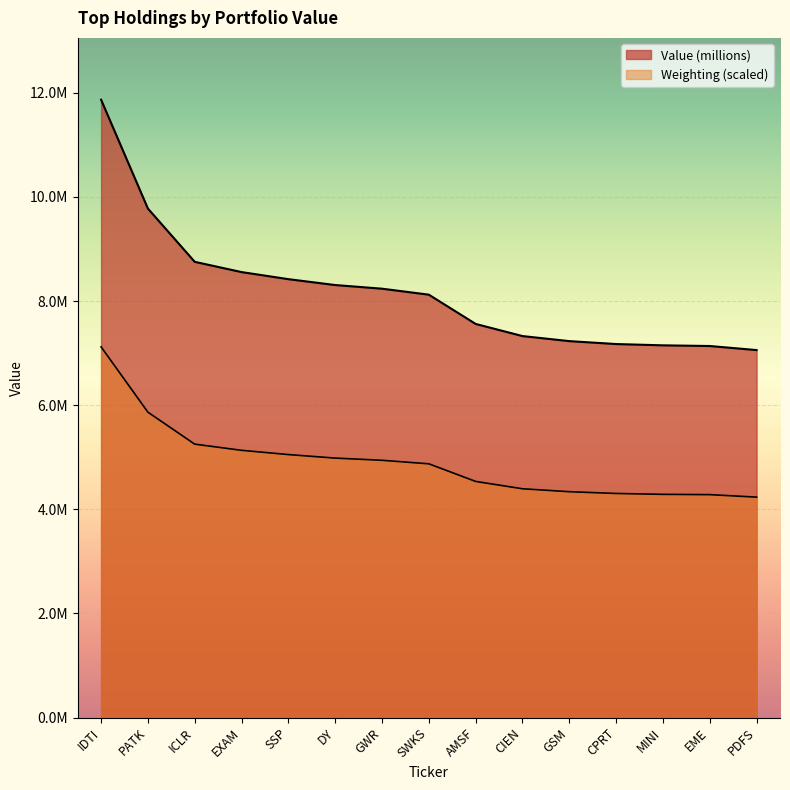

Does the chart display data point markers on the line(s)?

No